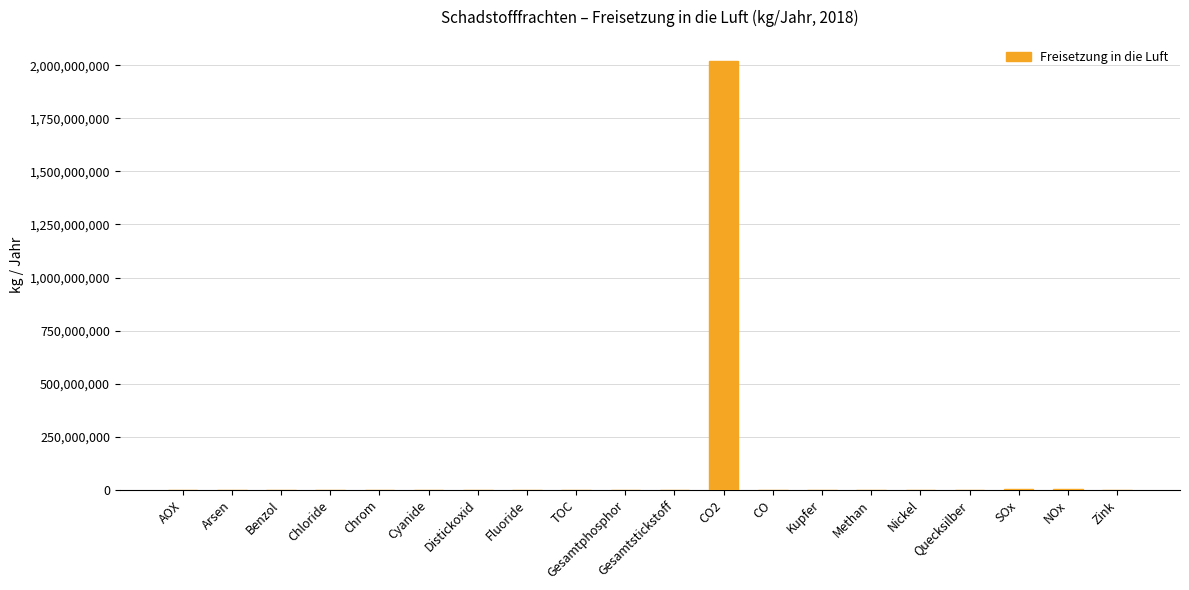

What is the sum of all values?

2023958073